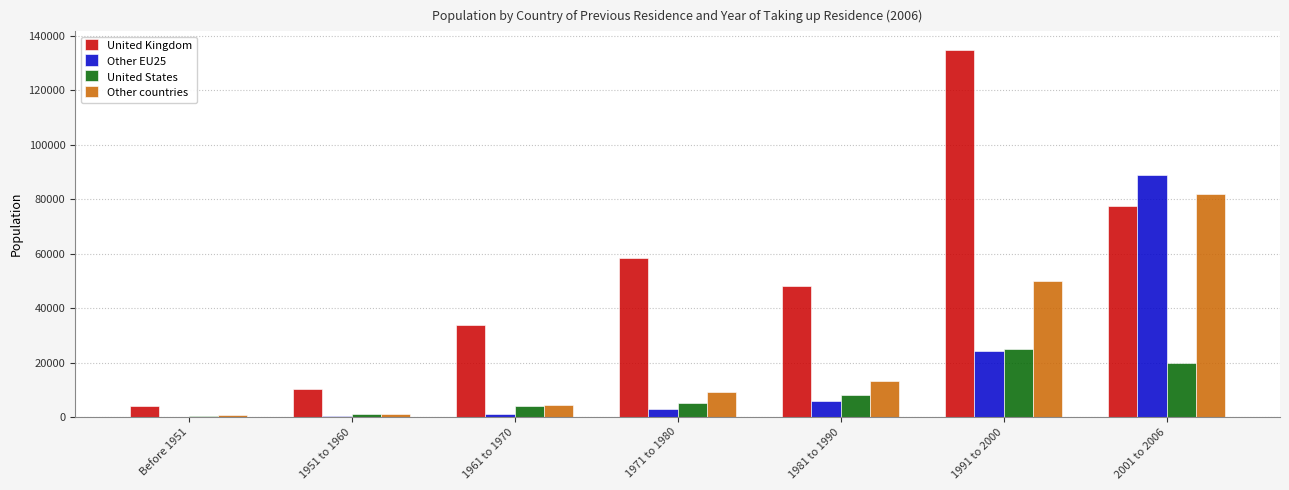

At which category is the sum across all series the highest?

2001 to 2006